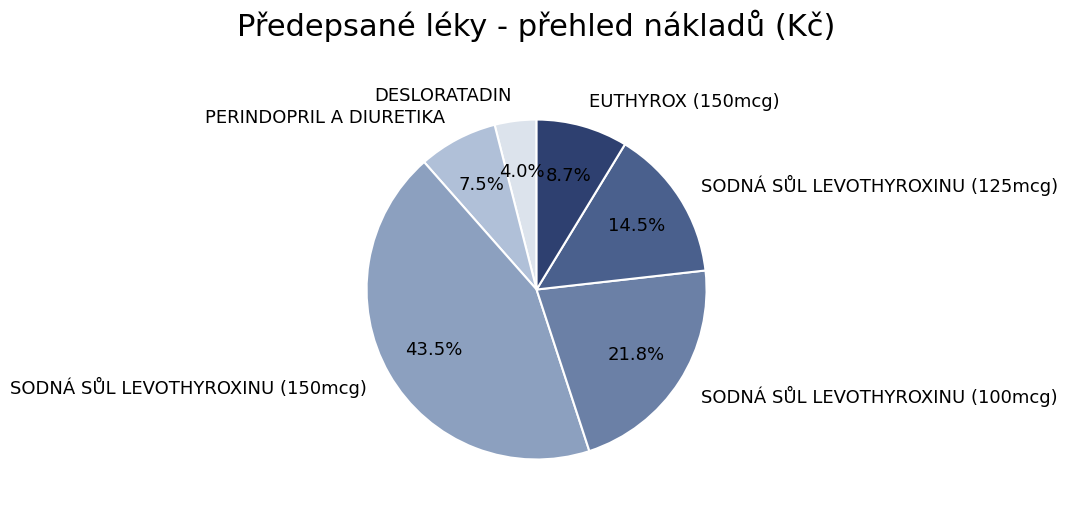

How many slices are in this pie chart?

6